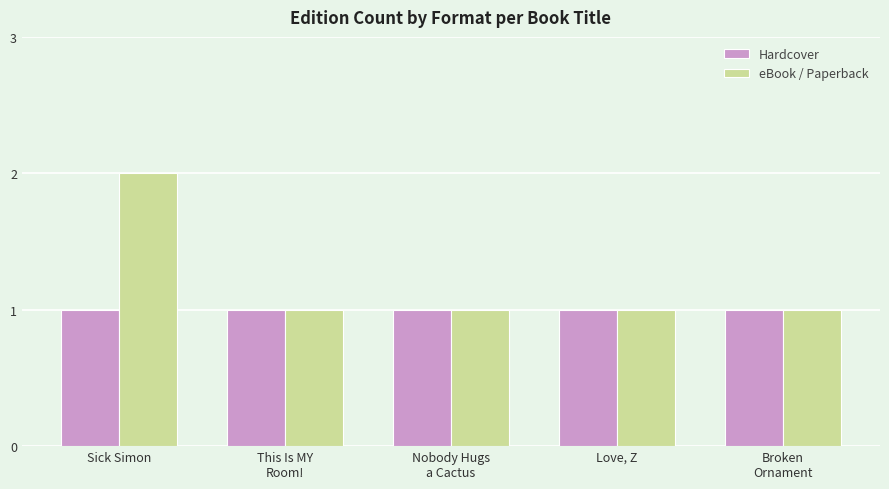

What is the label of the 1st bar from the right?

Broken
Ornament